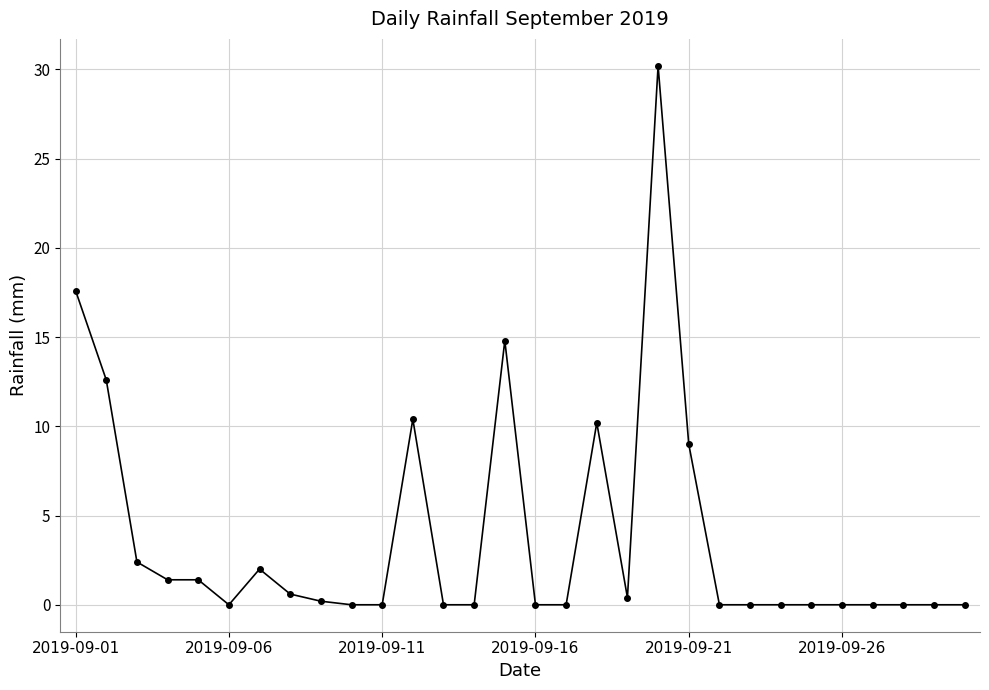

What is the difference between the second highest and second lowest values?

17.6